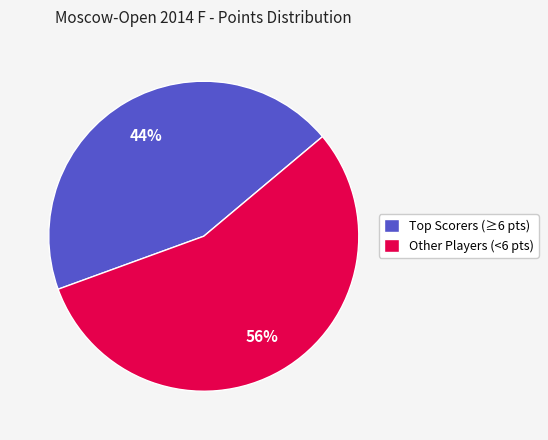

To the nearest percent, what is the average slice percentage?

50%